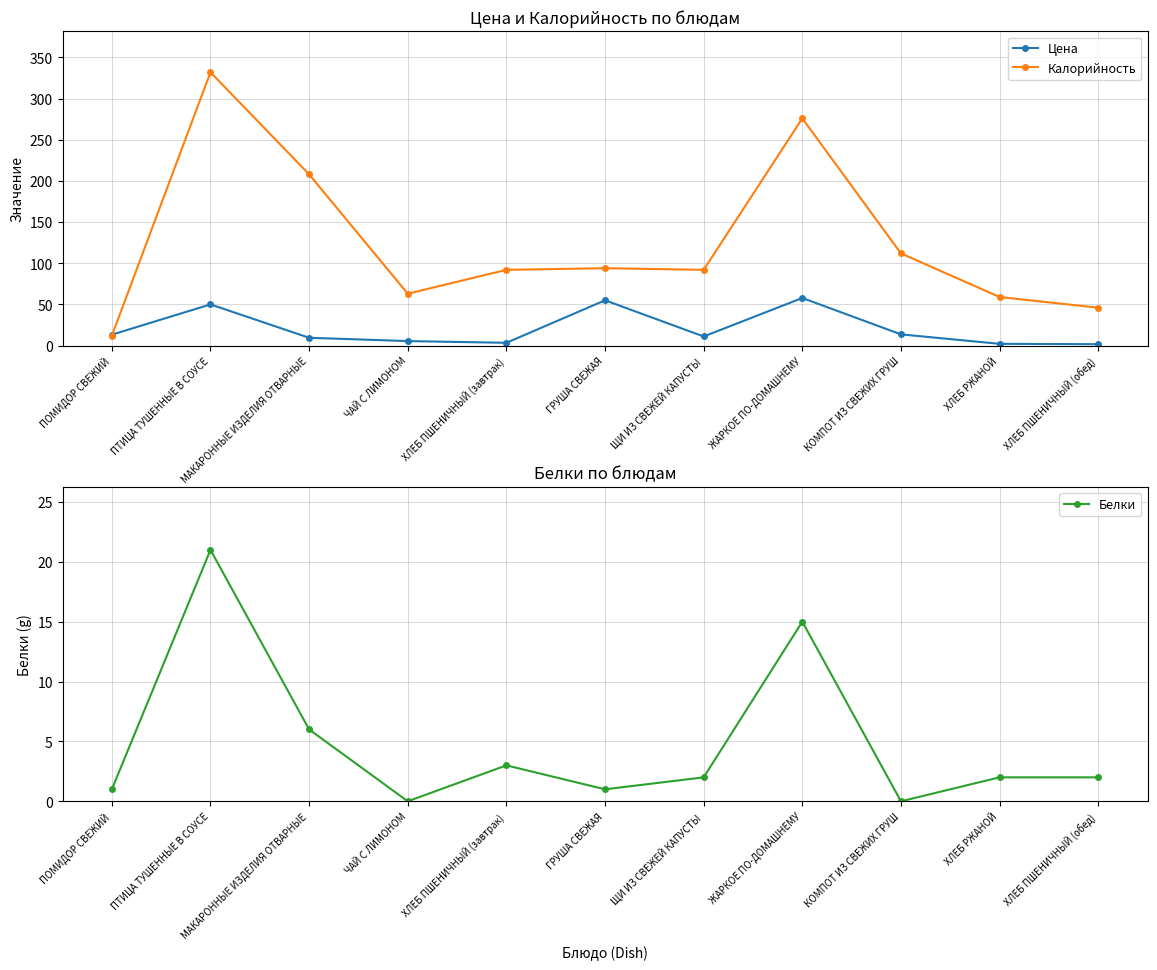

Does the chart display data point markers on the line(s)?

Yes